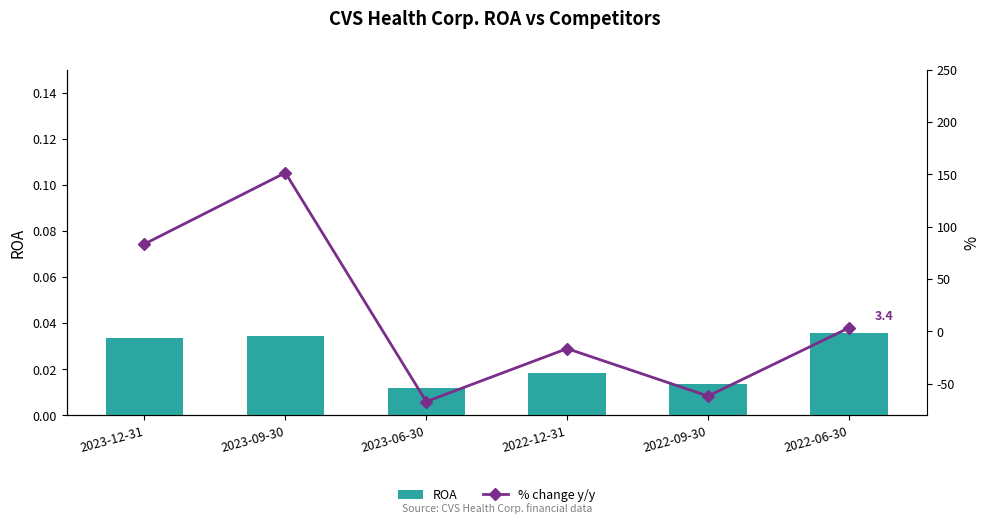

Between 2023-12-31 and 2022-09-30, which series saw the biggest shift?

% change y/y